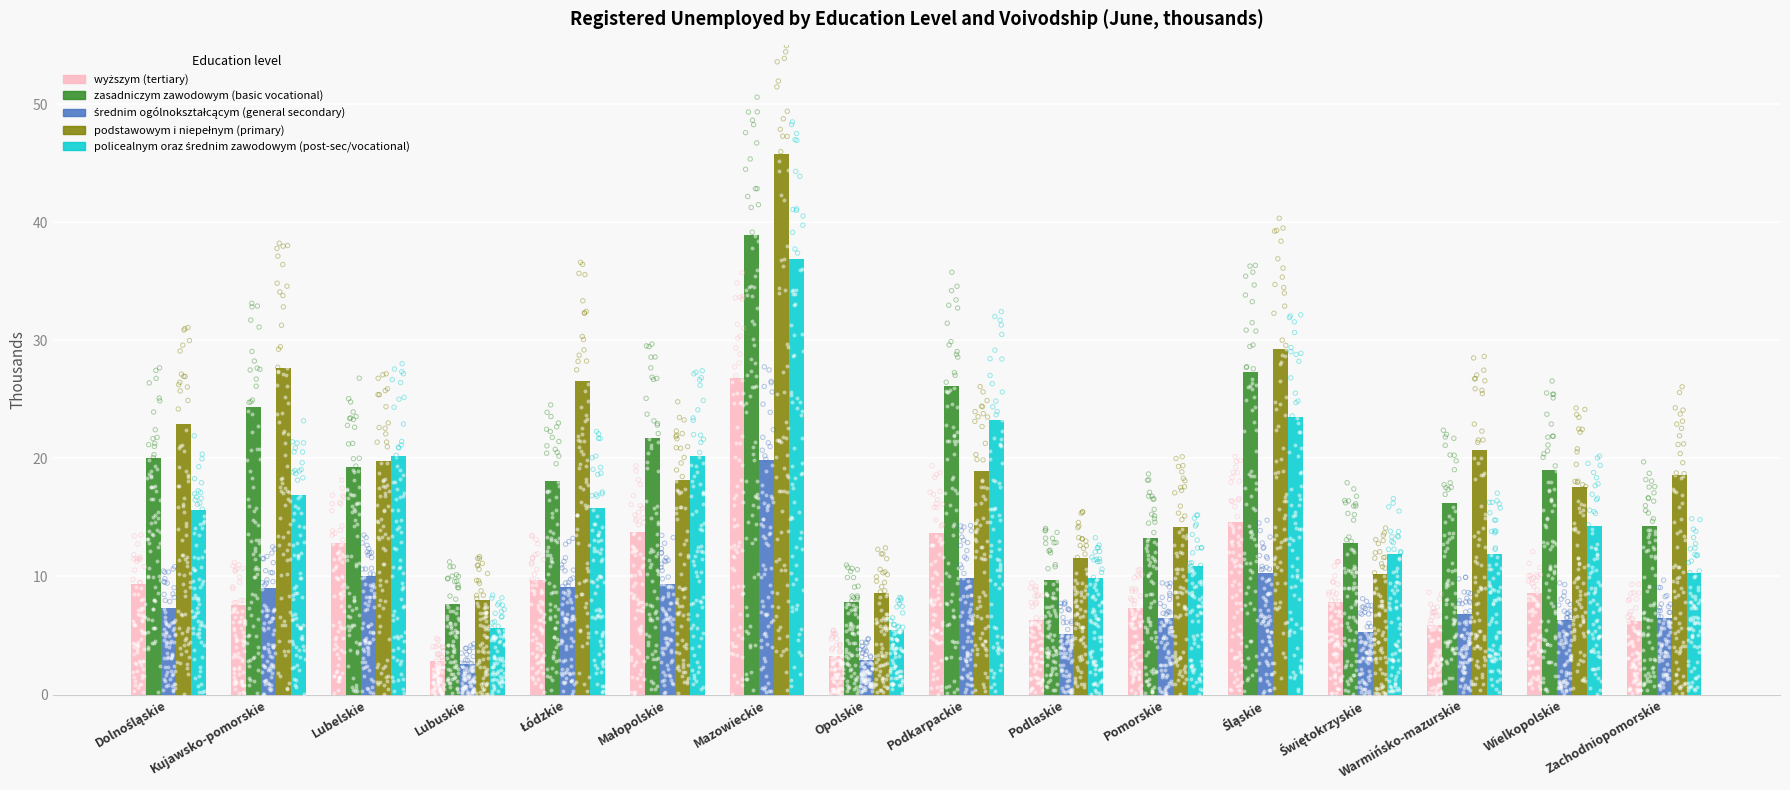

What is the total value across all series at Podkarpackie?

91.9